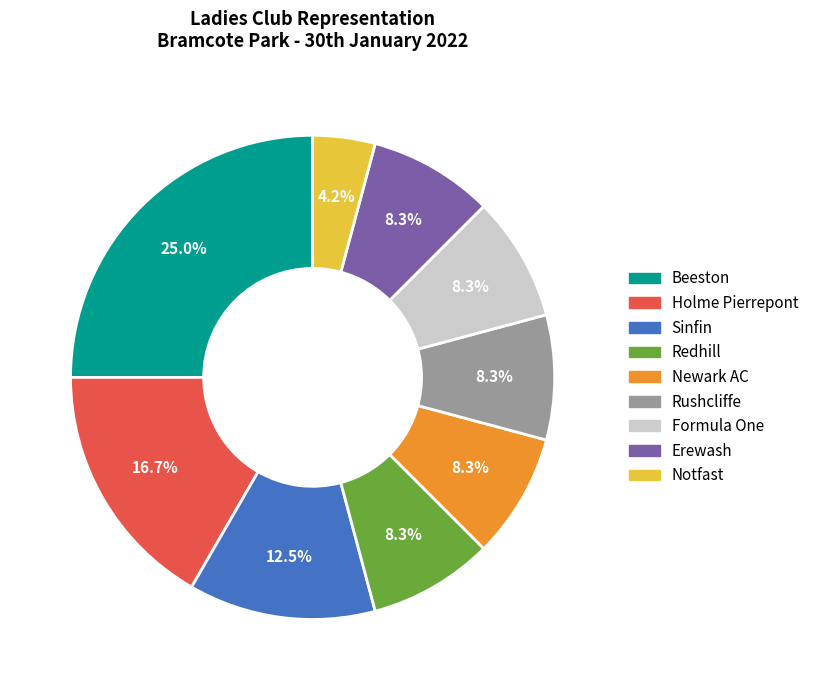

Is there any slice that represents more than half of the pie?

No